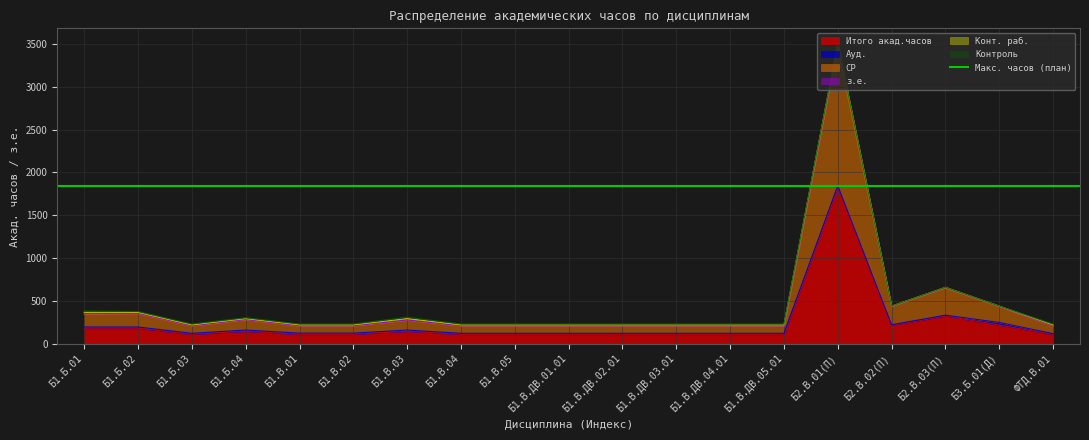

What is the difference between the maximum and second lowest values in the Итого акад.часов series?

1728